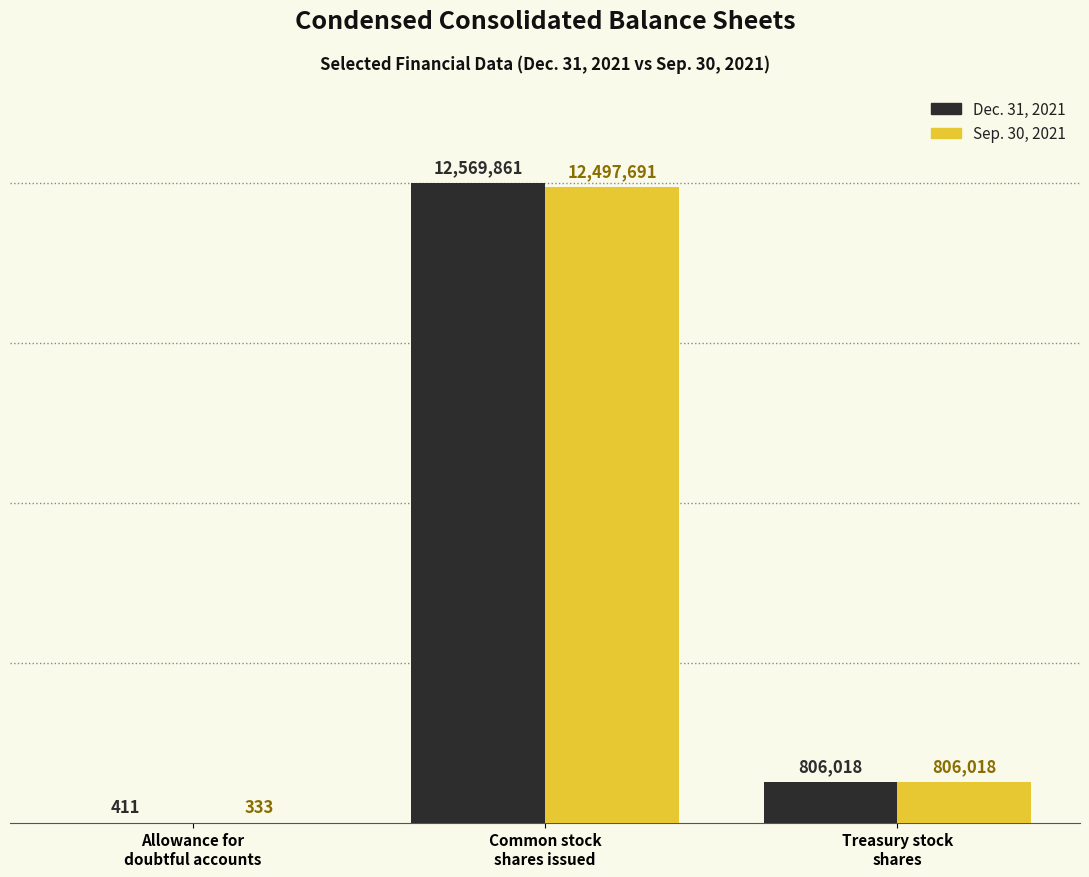

What is the total value across all series at Allowance for
doubtful accounts?

744